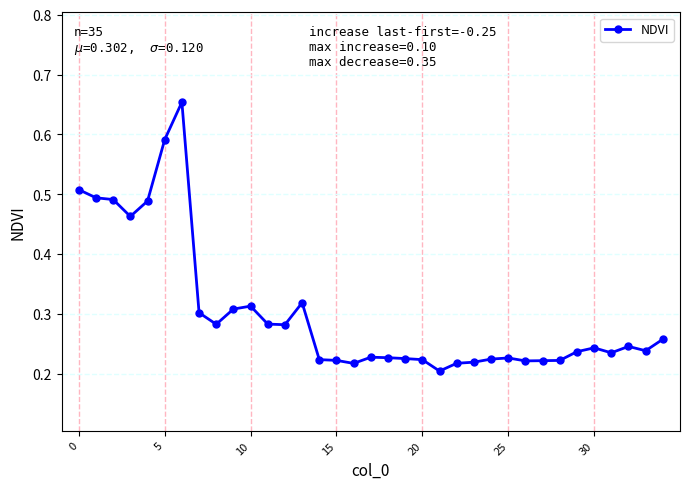

True or false: the data has more than 0 interior local peaks.

True